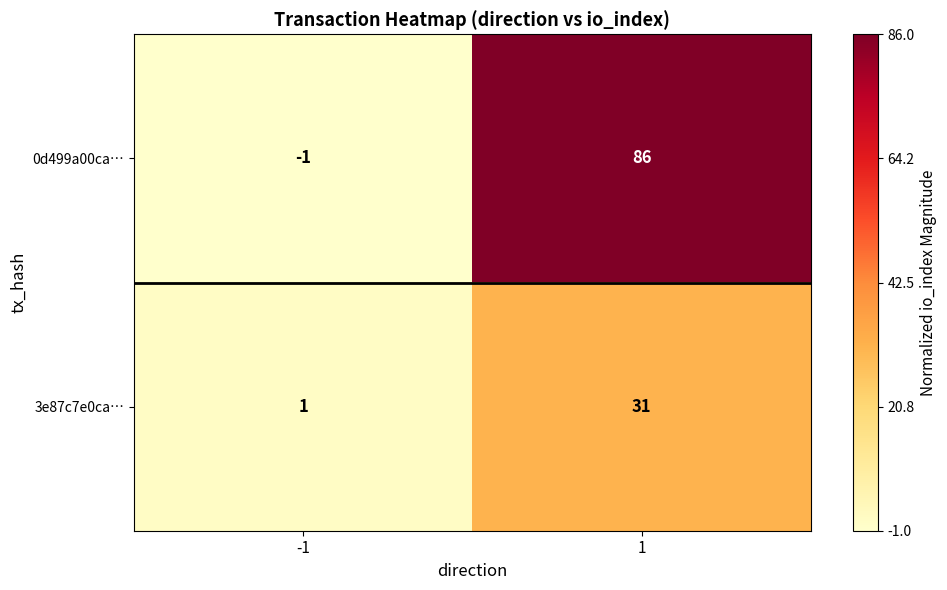

Reading right to left, extract all data points from this chart.

0d499a00ca…: 86	-1
3e87c7e0ca…: 31	1